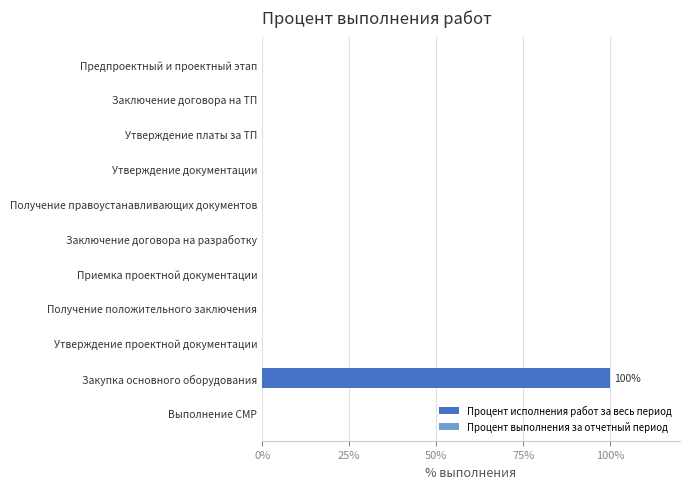

The value at Утверждение документации is 0. True or false?

True